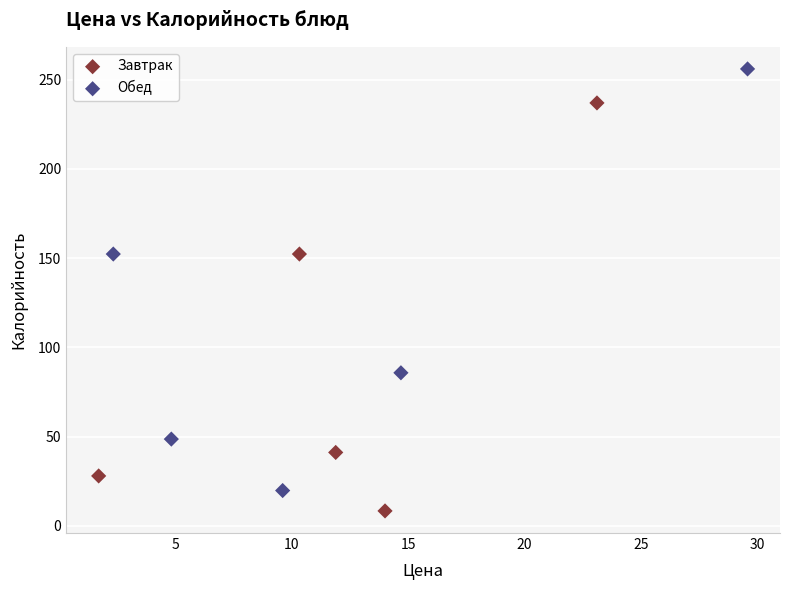

Which series reaches the maximum Y coordinate?

Обед